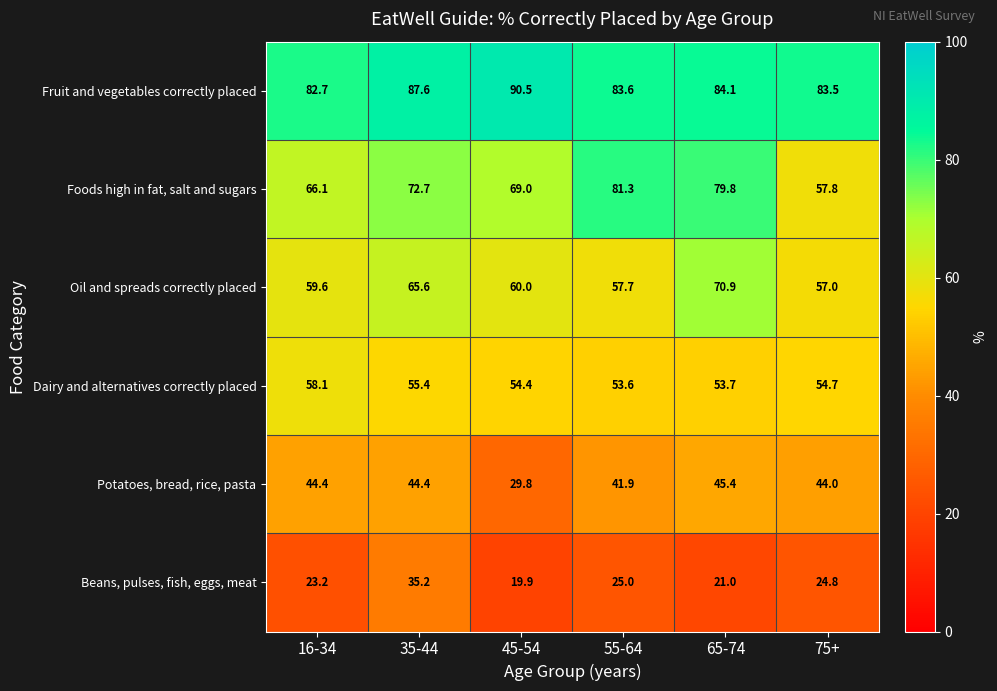

What is the total value across all series at 16-34?

334.1